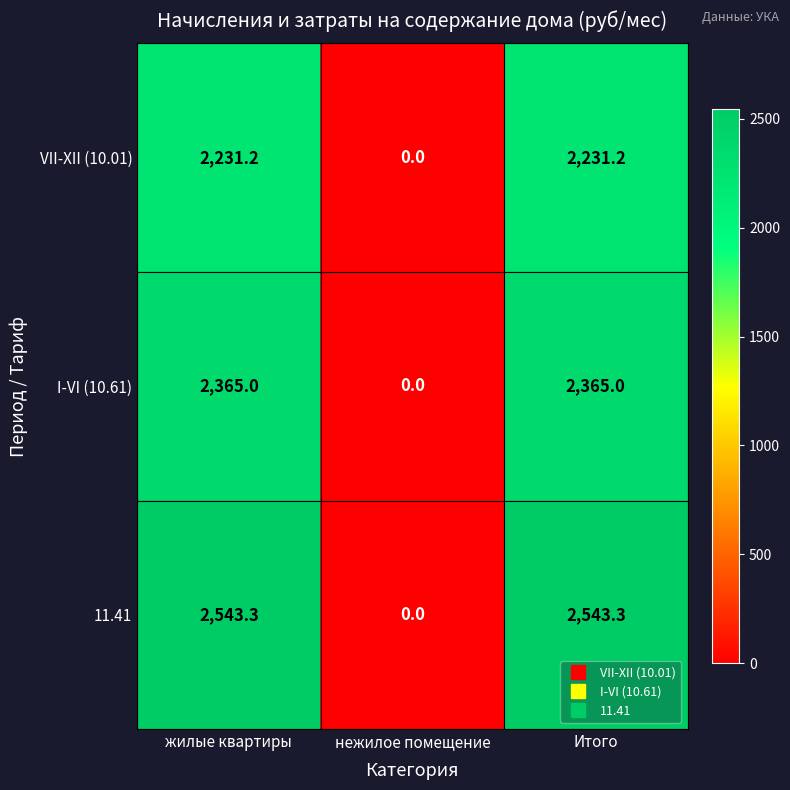

What is the spread (max minus min) of values at жилые квартиры?

312.1